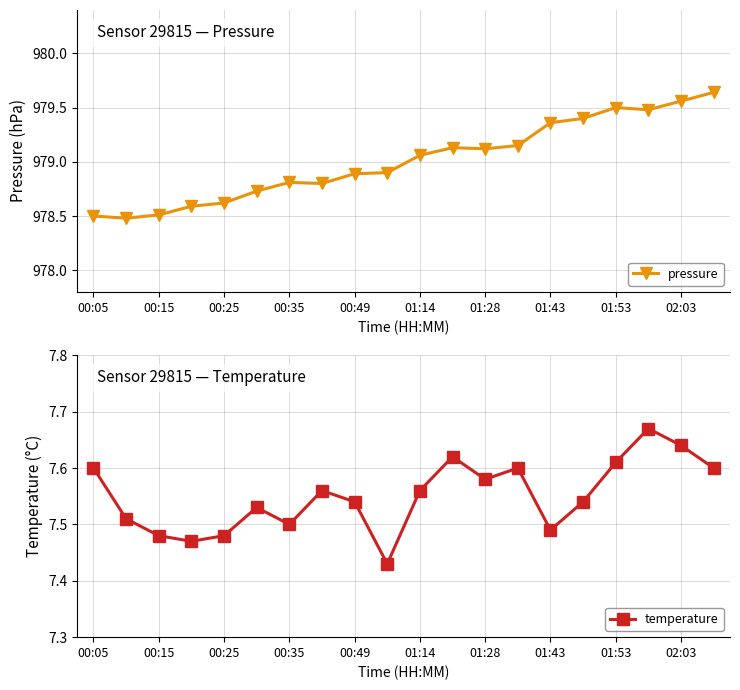

True or false: temperature and pressure intersect in this chart.

False